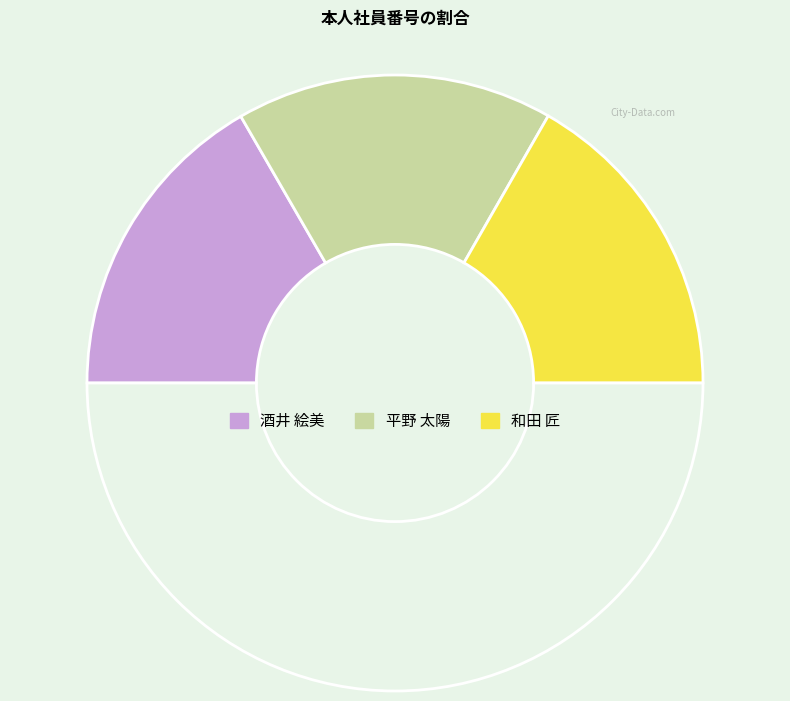

Rank the categories by value from lowest to highest.

平野 太陽, 酒井 絵美, 和田 匠